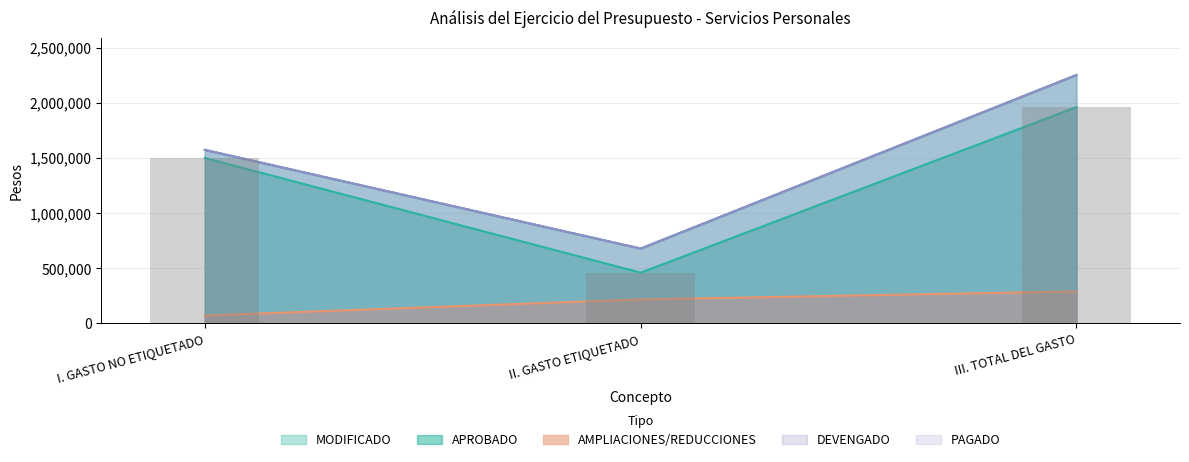

Reading right to left, transcribe all the data shown in this chart.

APROBADO: 1961588.7	460680.0	1500908.7
AMPLIACIONES/REDUCCIONES: 290716.0	218217.0	72499.0
MODIFICADO: 2252304.7	678897.0	1573407.7
DEVENGADO: 2252304.7	678897.0	1573407.7
PAGADO: 2252304.7	678897.0	1573407.7